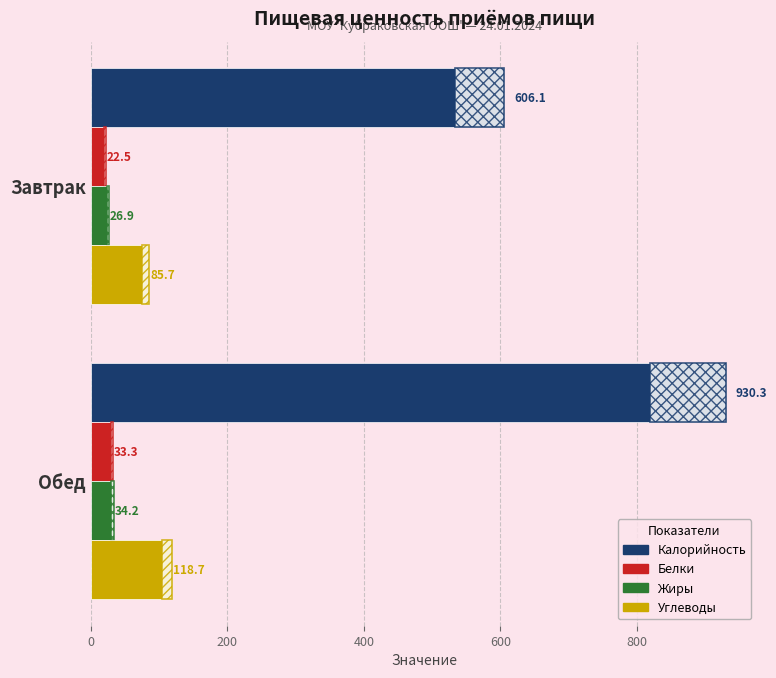

Reading left to right, what are all the values shown in this chart?

Калорийность: 606.1	930.3
Белки: 22.5	33.3
Жиры: 26.9	34.2
Углеводы: 85.7	118.7